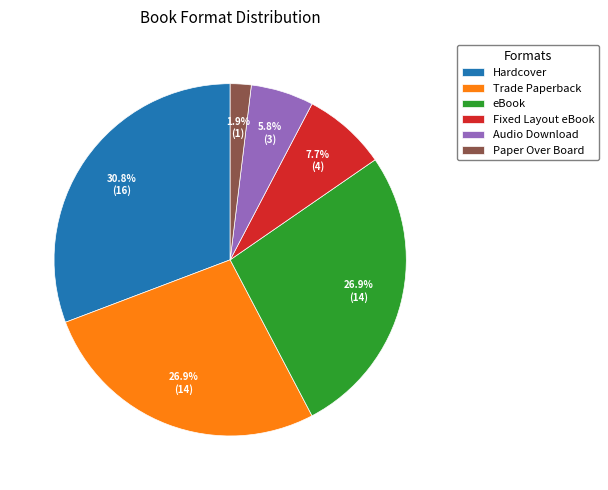

To the nearest percent, what percentage of the pie is Audio Download?

6%